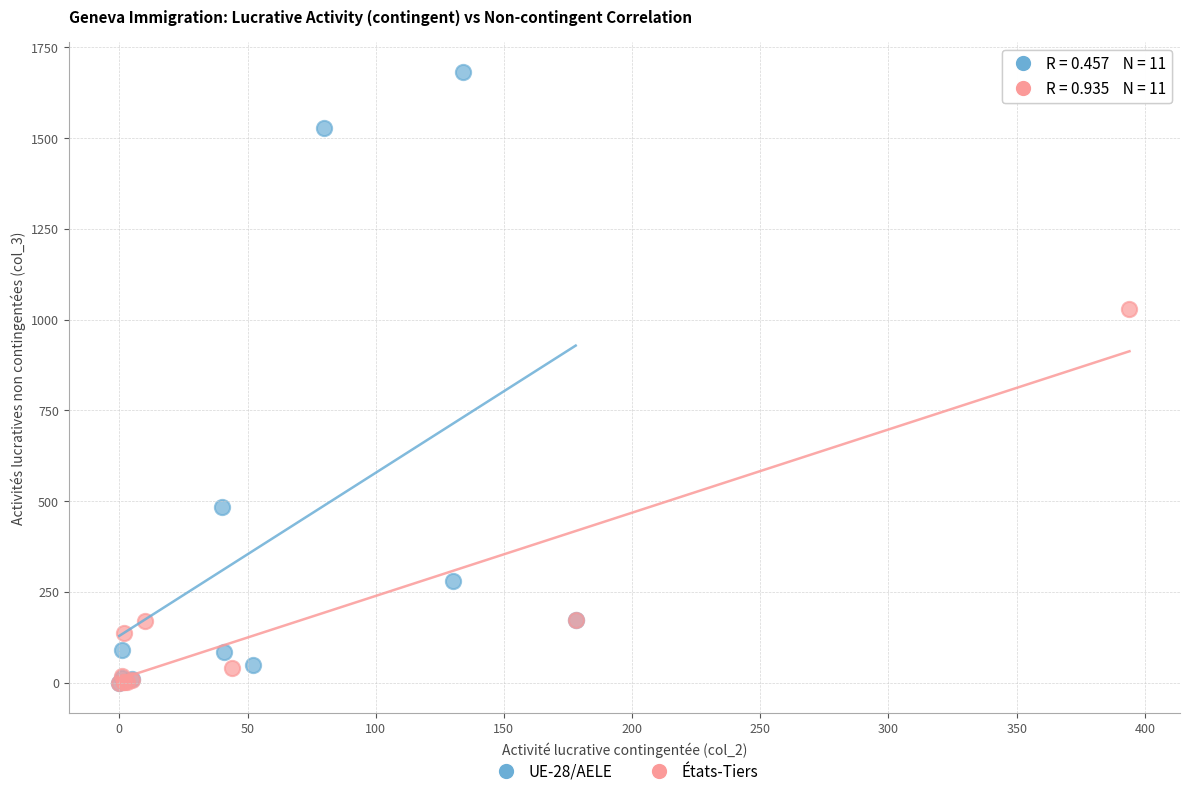

Which series has the widest spread of Y values?

UE-28/AELE